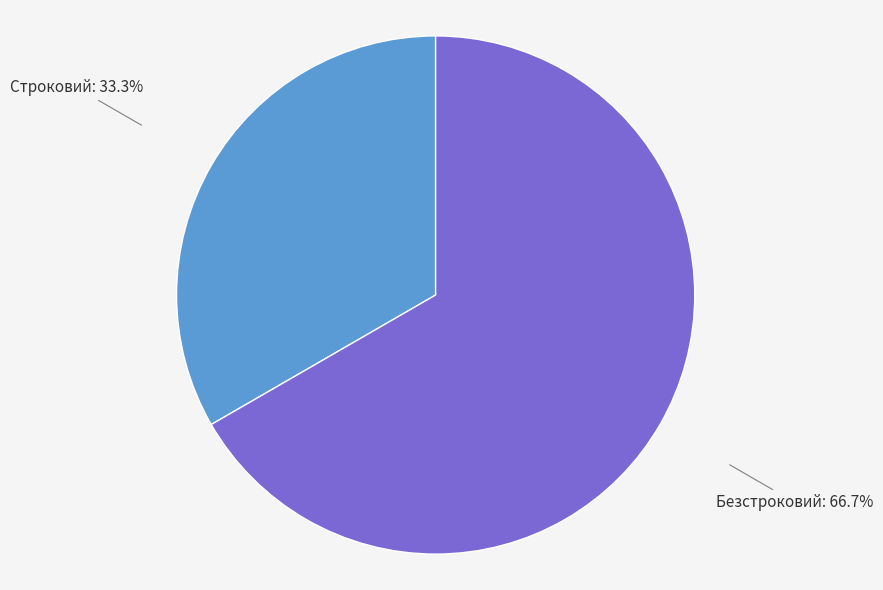

To the nearest percent, what percentage of the pie is Безстроковий?

67%